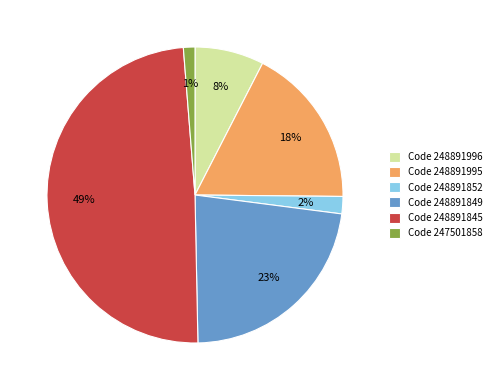

Combined, do Code 248891996 and Code 248891995 account for over 50%?

No